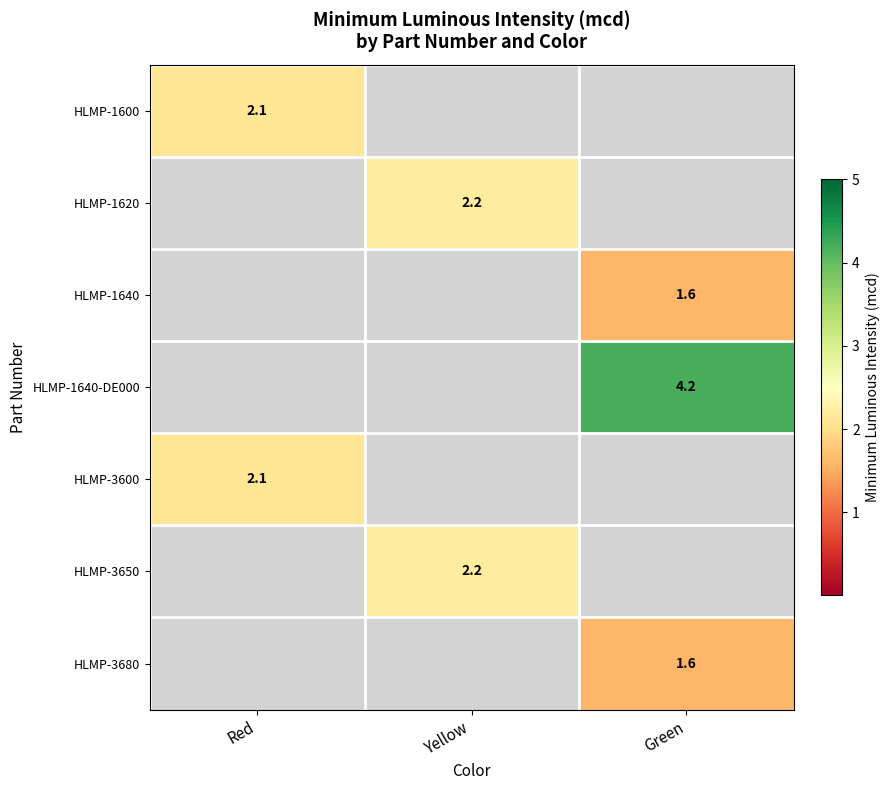

The value of HLMP-1640-DE000 at Green is 4.2. True or false?

True